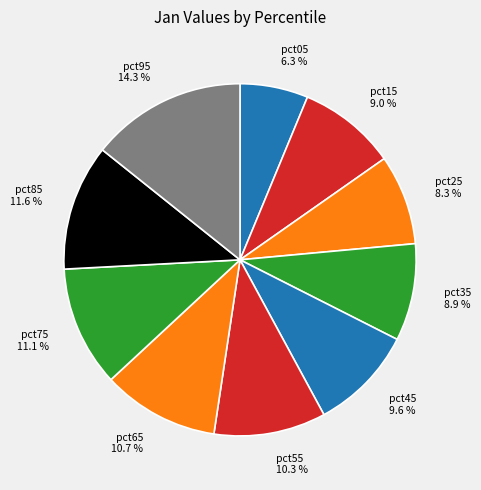

Count the number of slices in the pie.

10